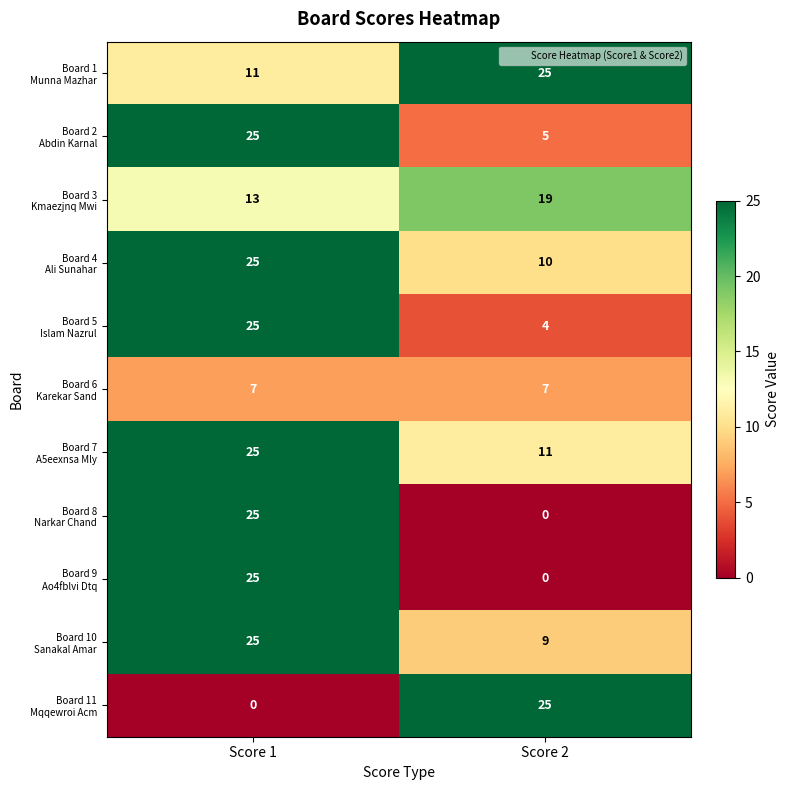

What is the maximum value shown in the chart?

25